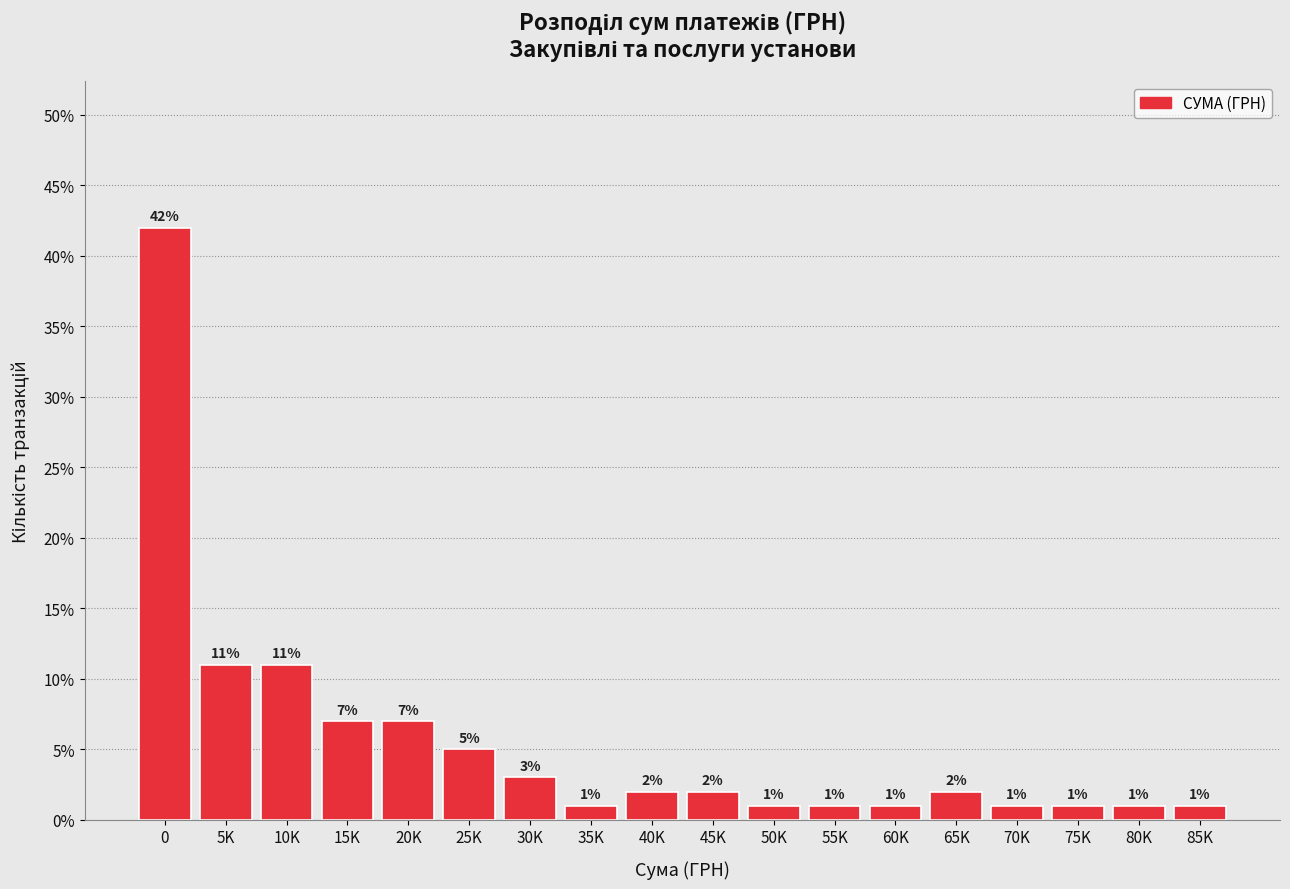

Reading right to left, list all the values displayed in this chart.

85K=1.0	80K=1.0	75K=1.0	70K=1.0	65K=2.0	60K=1.0	55K=1.0	50K=1.0	45K=2.0	40K=2.0	35K=1.0	30K=3.0	25K=5.0	20K=7.0	15K=7.0	10K=11.0	5K=11.0	0=42.0